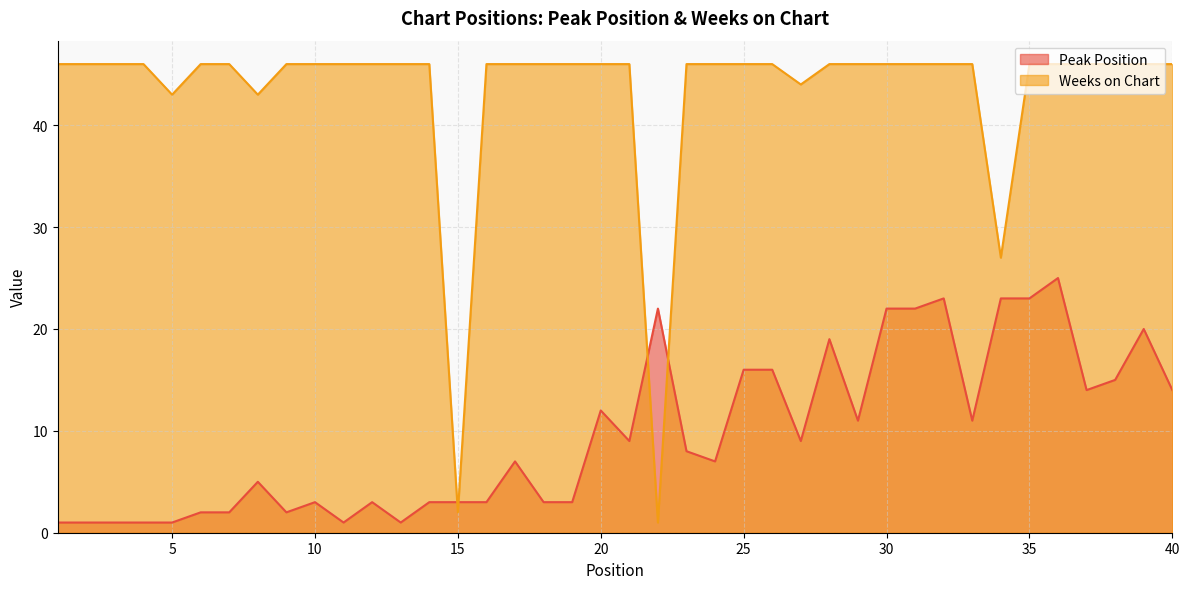

True or false: Peak Position has a value of 3 at 10.

True